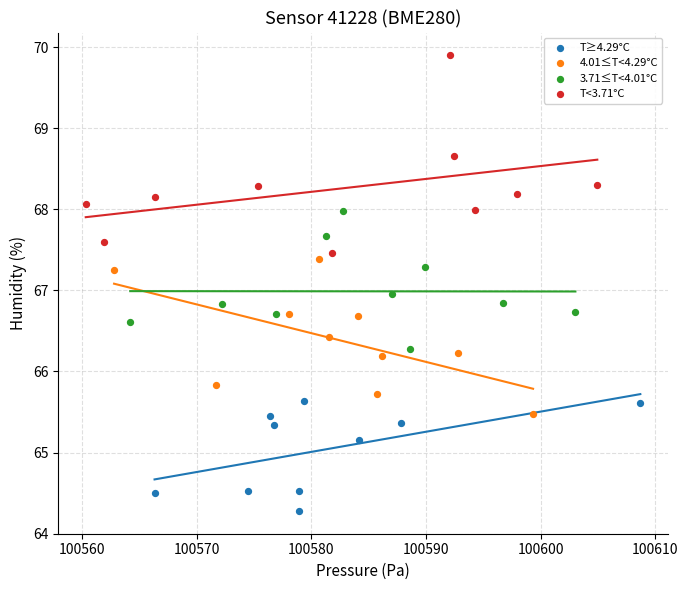

Which series reaches the minimum Y coordinate?

T≥4.29°C